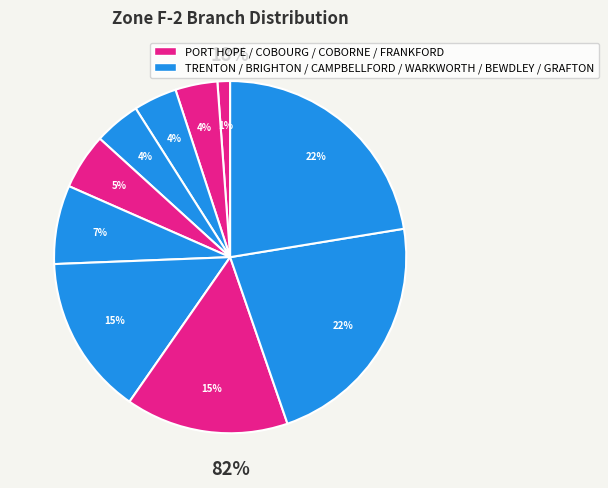

Combined, do BRIGHTON and COBOURG account for over 50%?

No